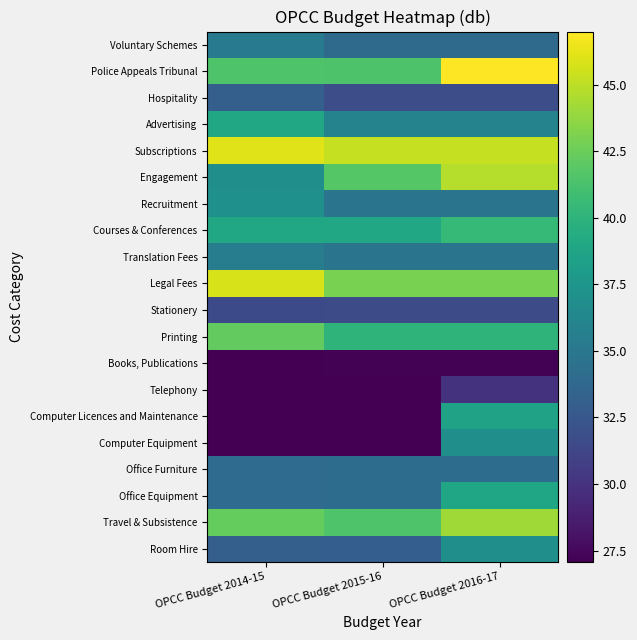

Between OPCC Budget 2014-15 and OPCC Budget 2016-17, which is larger?

OPCC Budget 2016-17